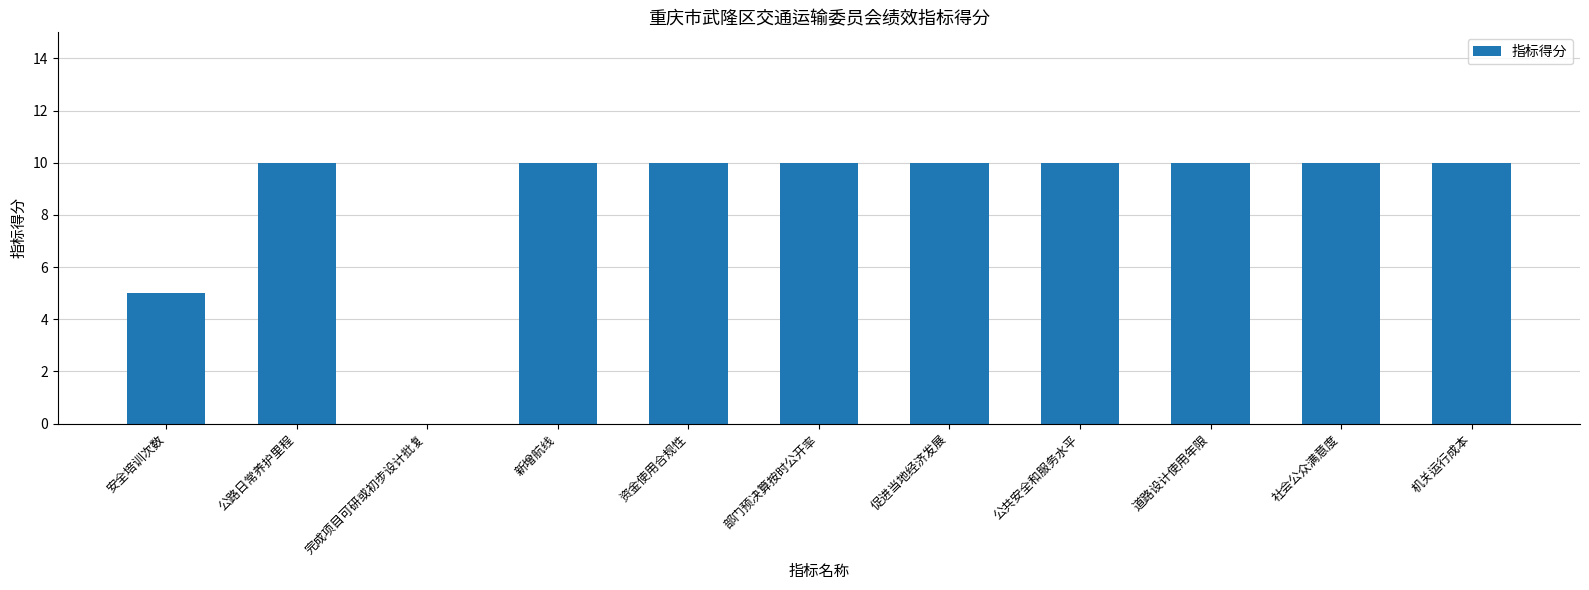

What is the ratio of the value at 机关运行成本 to the value at 安全培训次数?

2.0